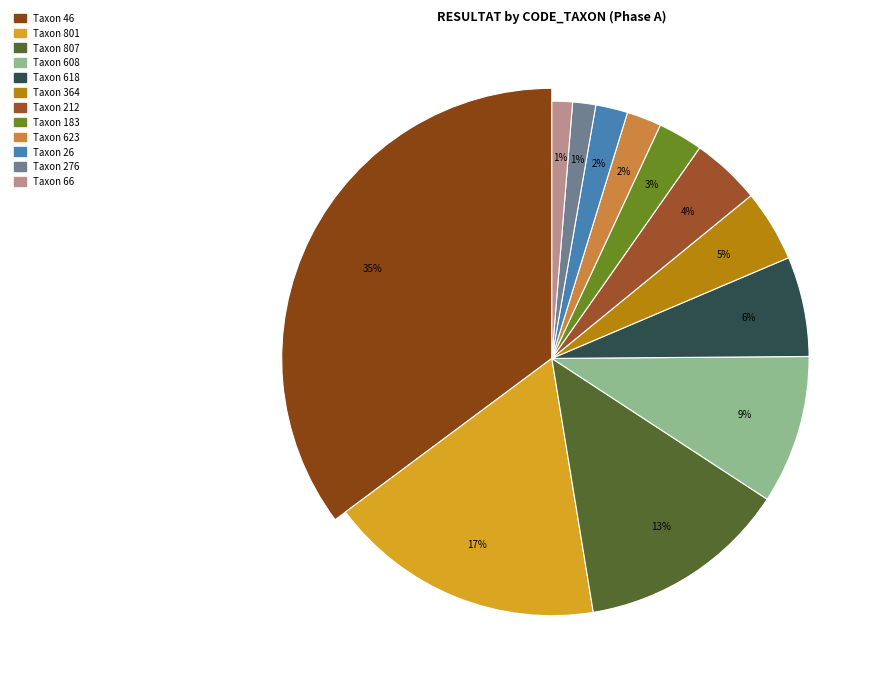

How many segments does this pie chart have?

12